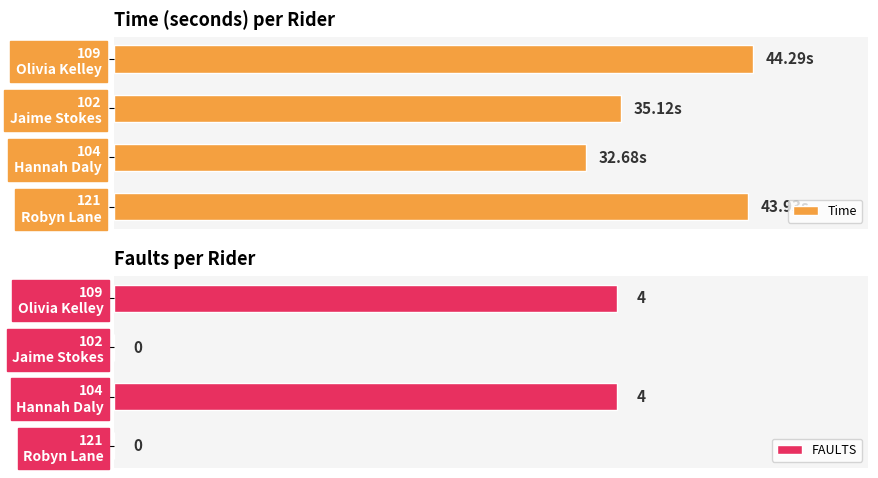

List the series in order of their peak value, lowest first.

FAULTS, Time